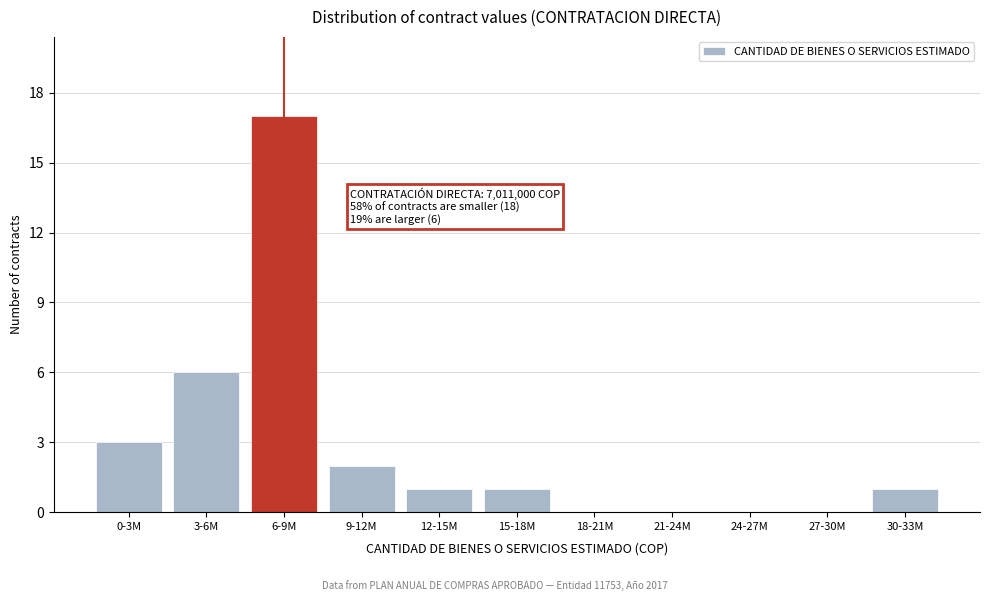

Reading left to right, extract all data points from this chart.

0-3M=3	3-6M=6	6-9M=17	9-12M=2	12-15M=1	15-18M=1	18-21M=0	21-24M=0	24-27M=0	27-30M=0	30-33M=1